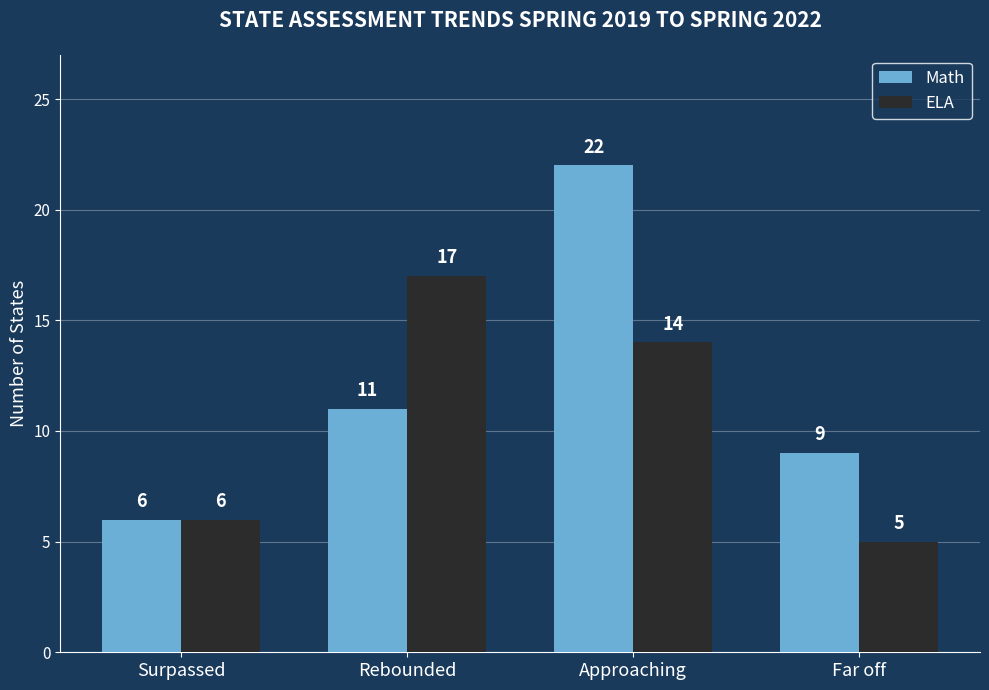

How many groups of bars are there?

4